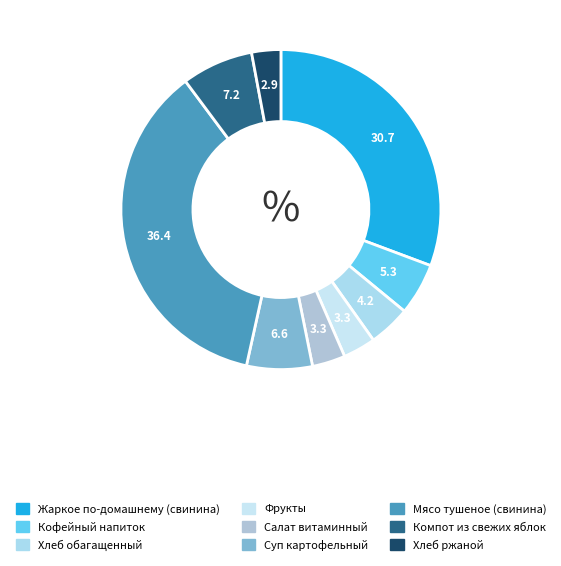

Count the number of slices in the pie.

9